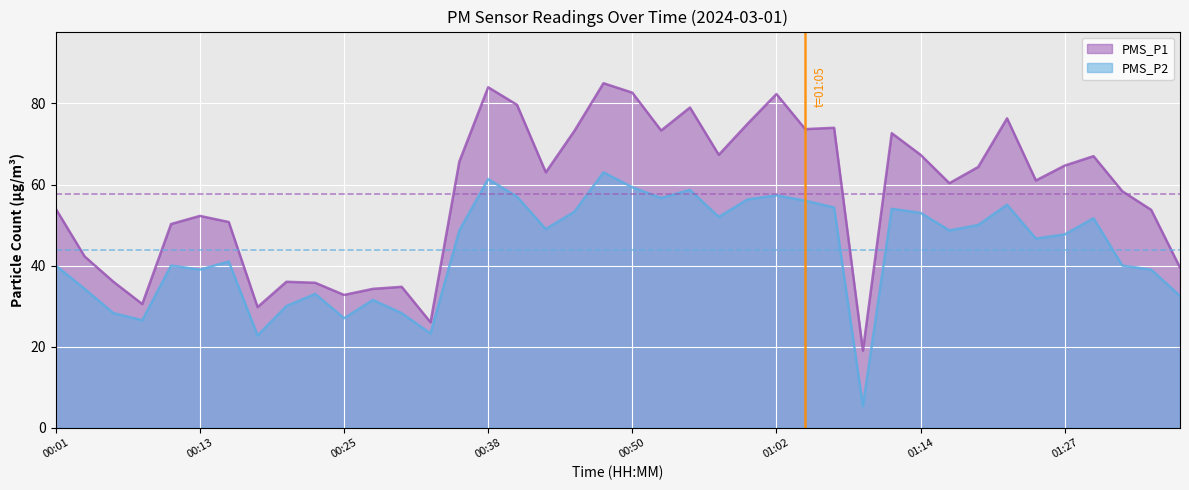

The PMS_P1 series shows 26.0 at 00:33. True or false?

True